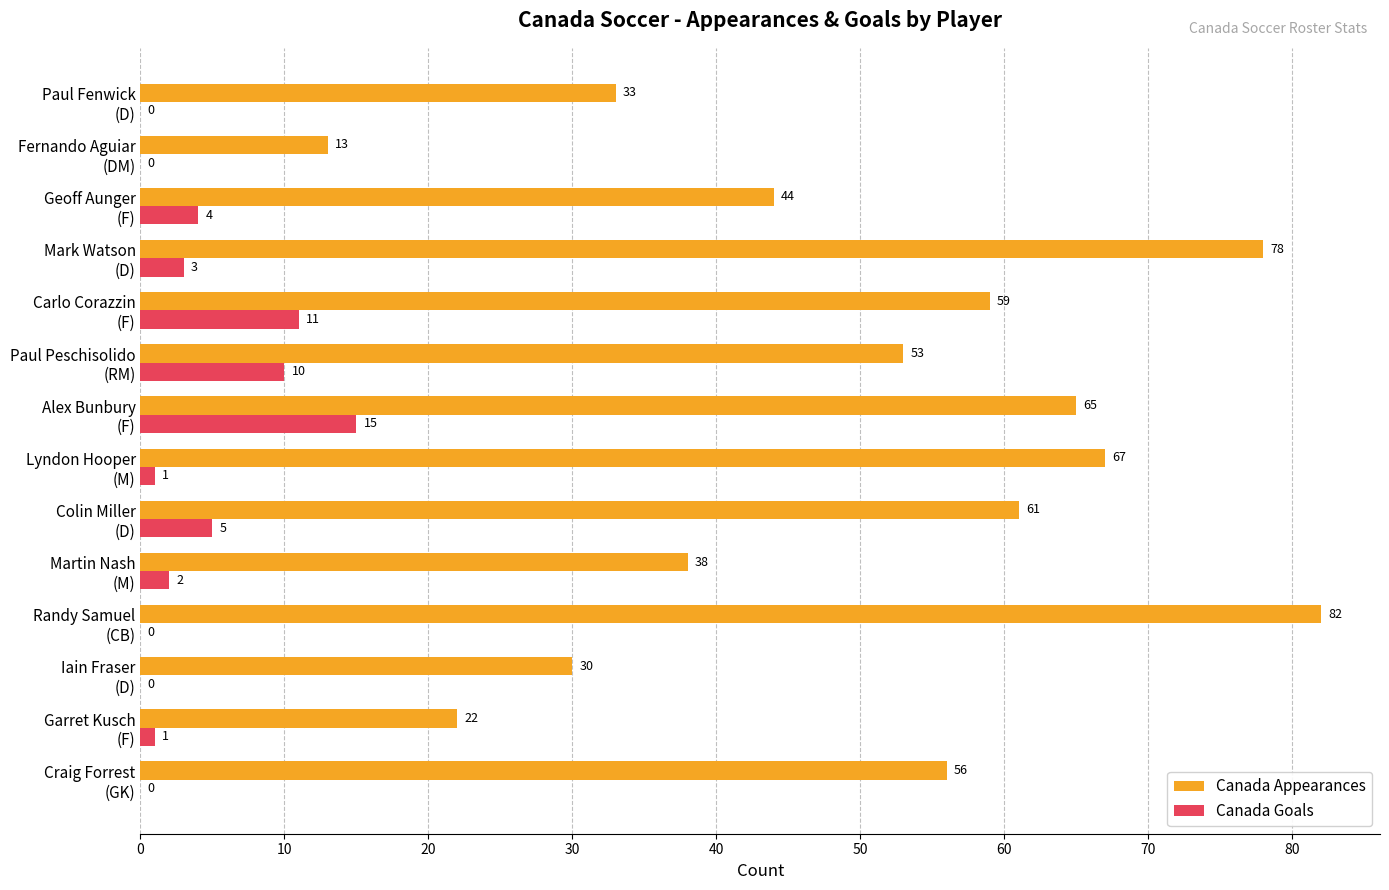

What is the highest value of the Canada Appearances series?

82